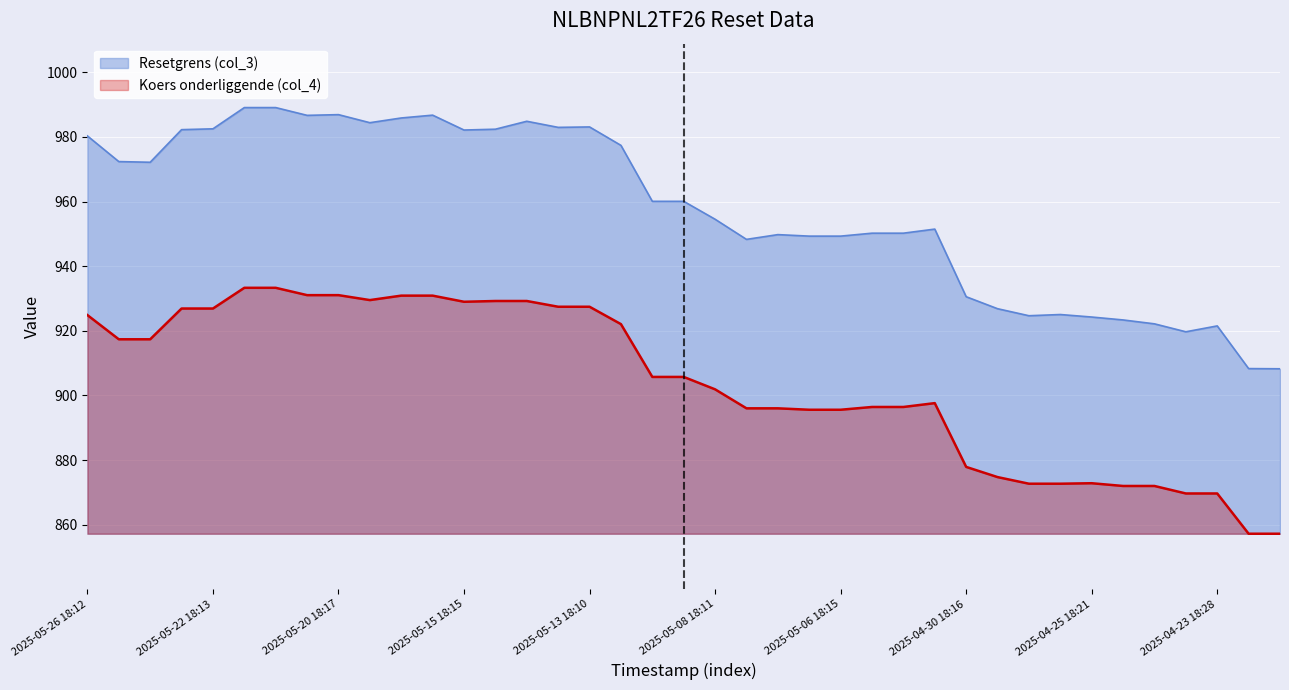

At how many categories does at least one series exceed 965?

18